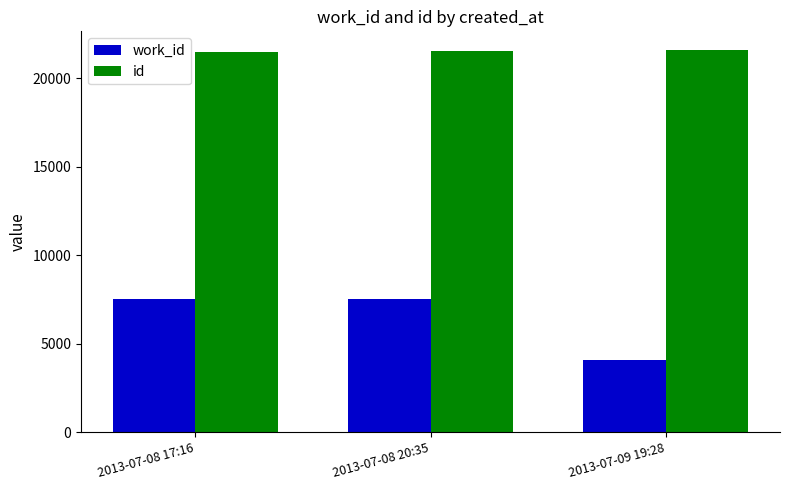

Rank the series by their average value, from lowest to highest.

work_id, id